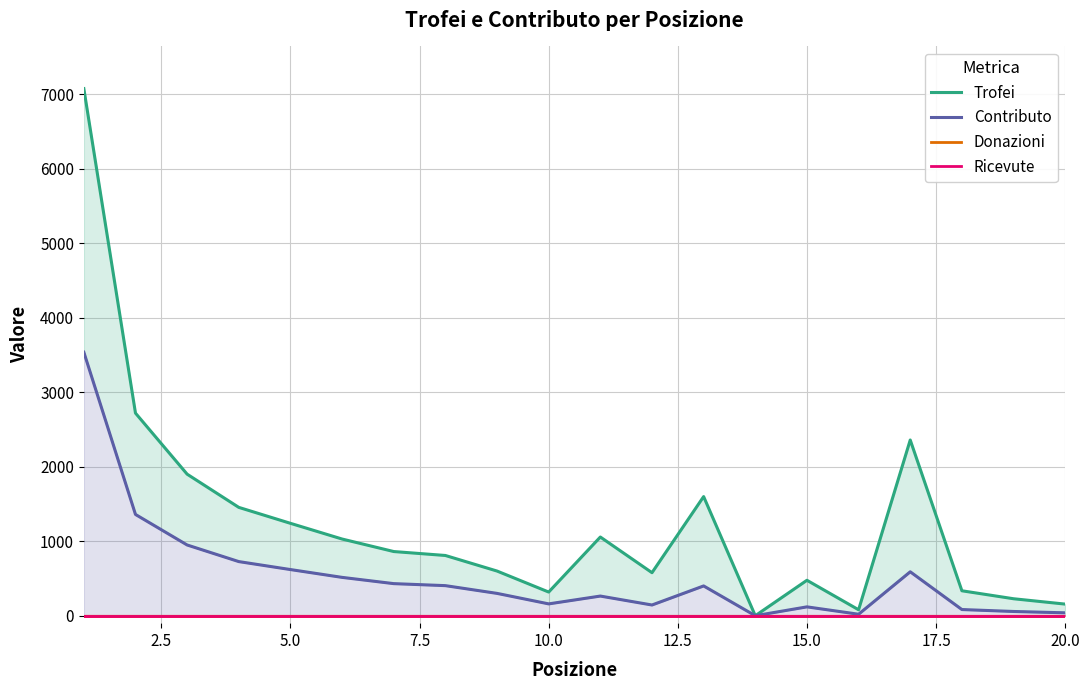

How many lines are shown in the chart?

4